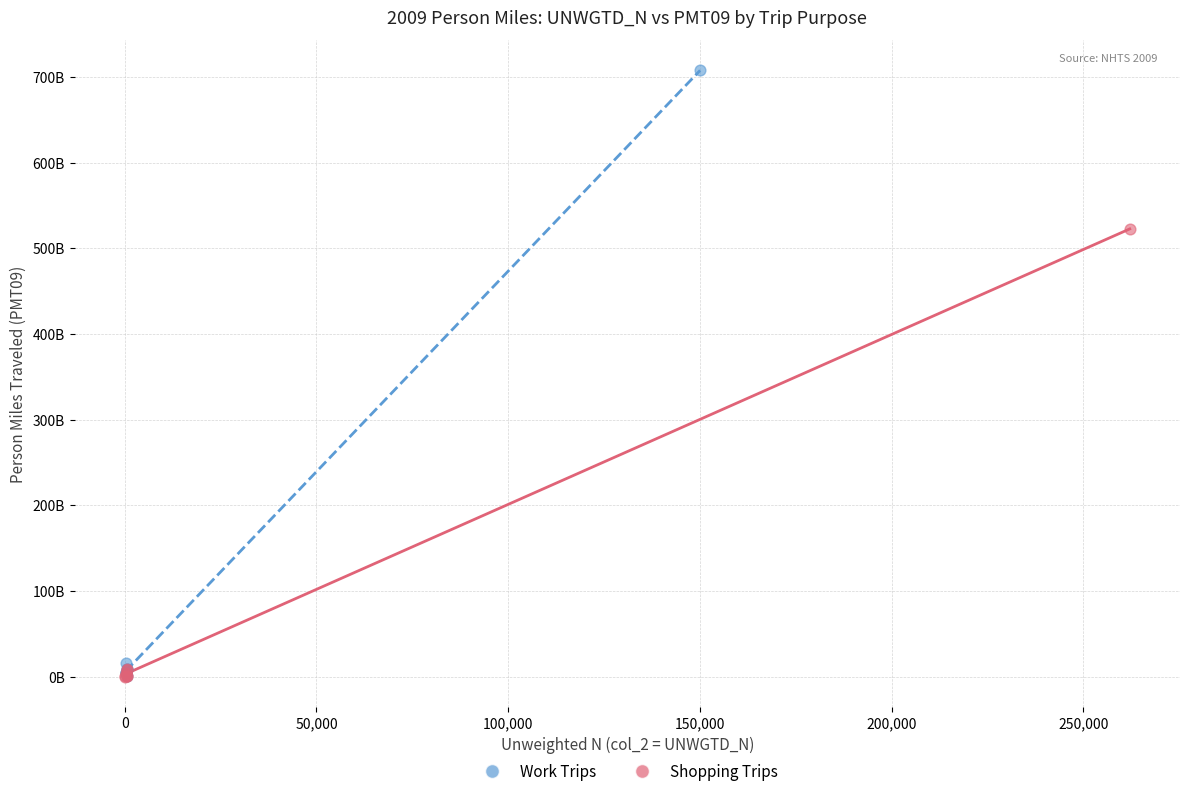

What are all the series names shown in the legend?

Work Trips, Shopping Trips